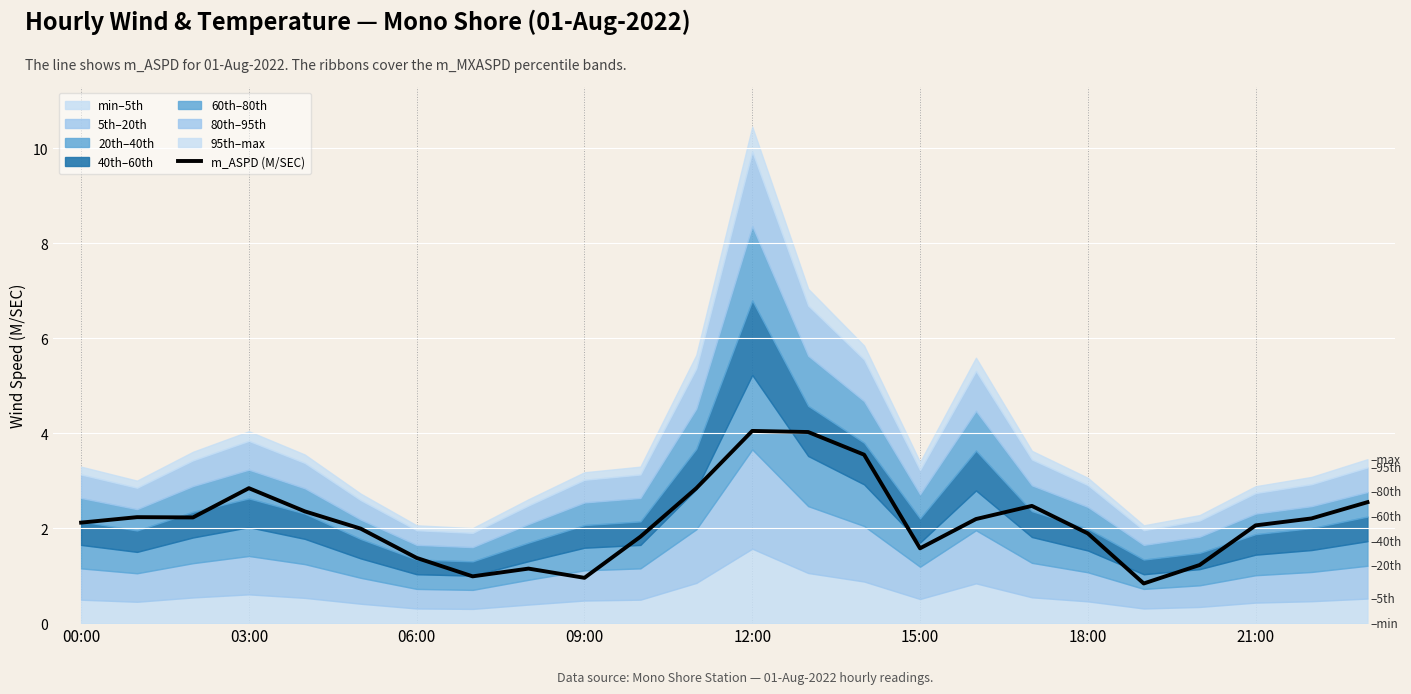

What is the highest value of the m_ASPD (M/SEC) series?

4.0